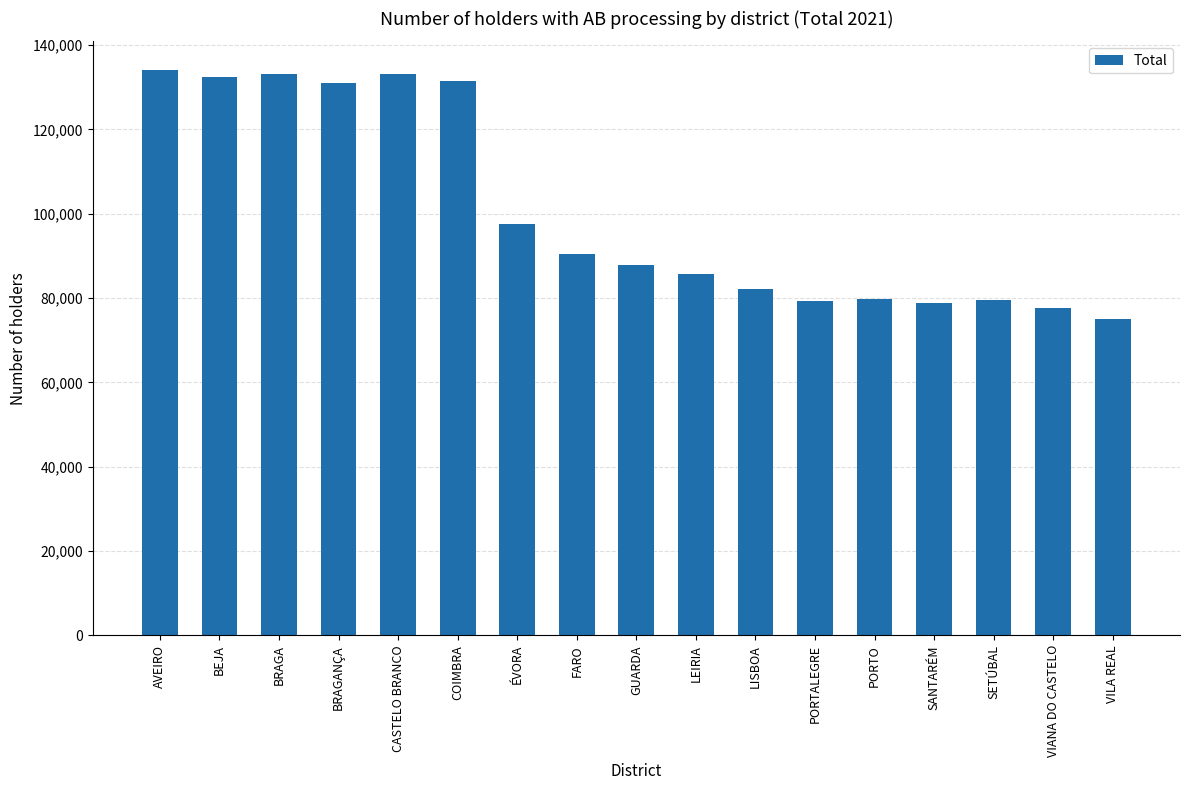

What is the difference between the maximum and minimum values?

59128